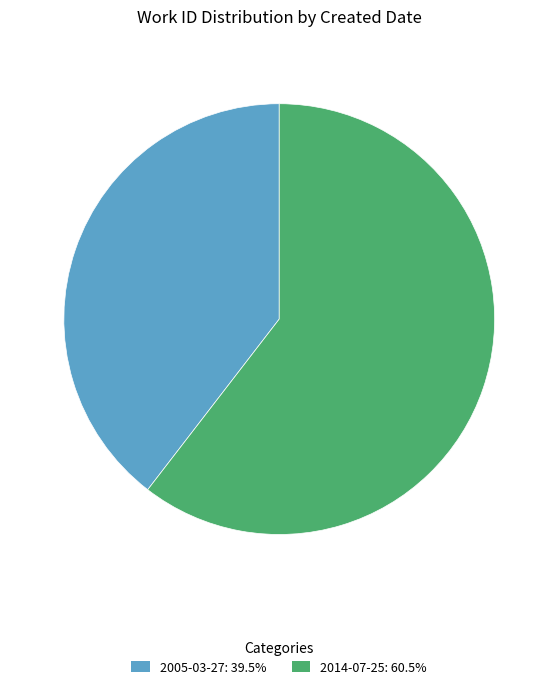

How many slices are in this pie chart?

2